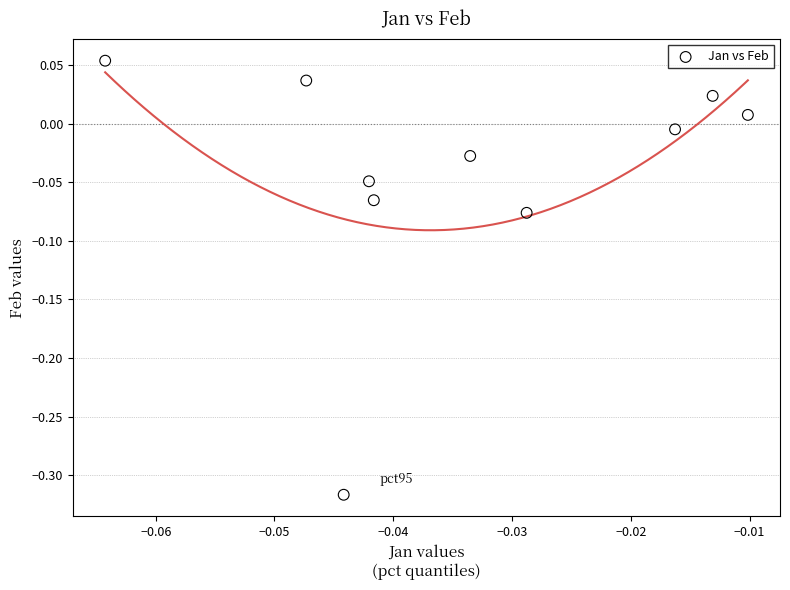

How many data points are displayed?

10